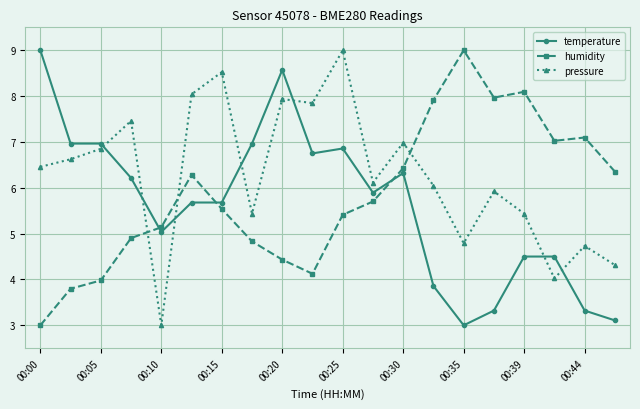

Which series has the largest total across all categories?

pressure